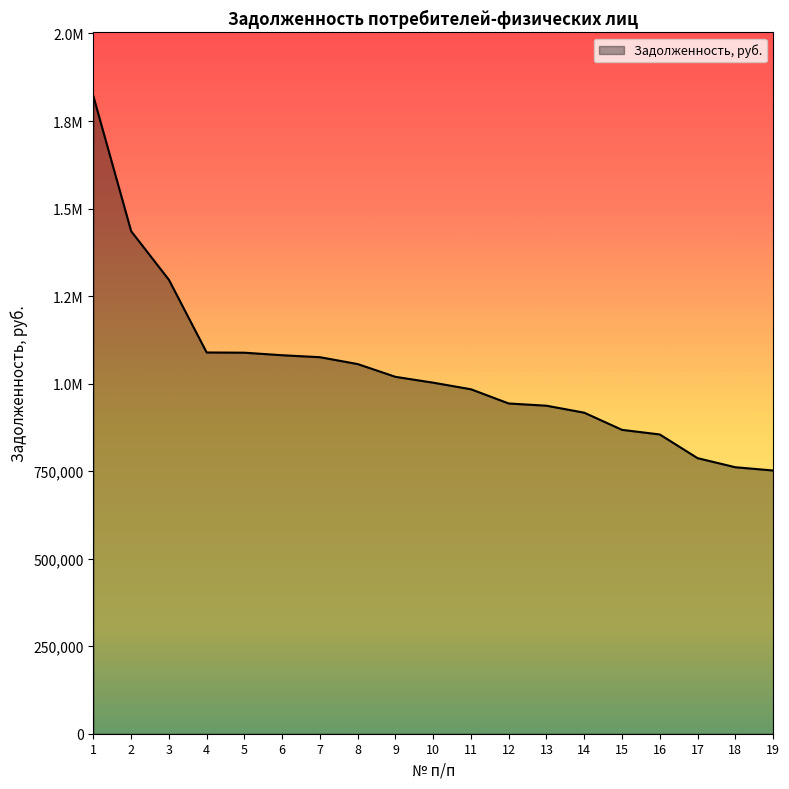

What is the sum of the values at 8 and 13?

1992717.2